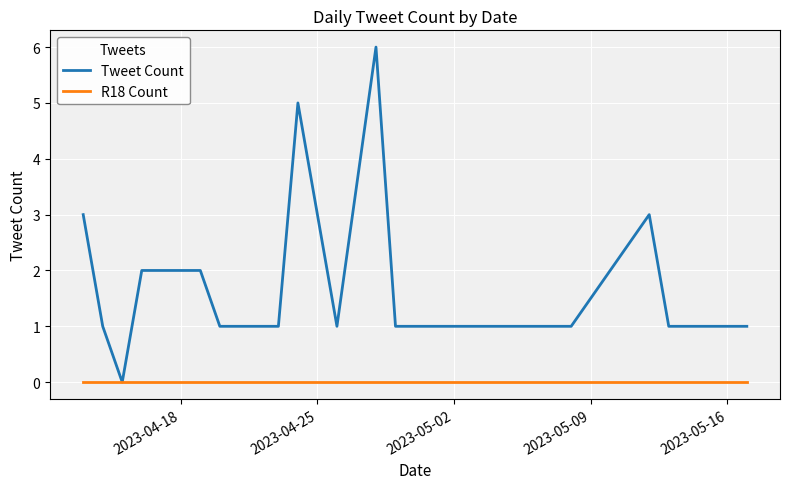

What are all the series names shown in the legend?

Tweet Count, R18 Count